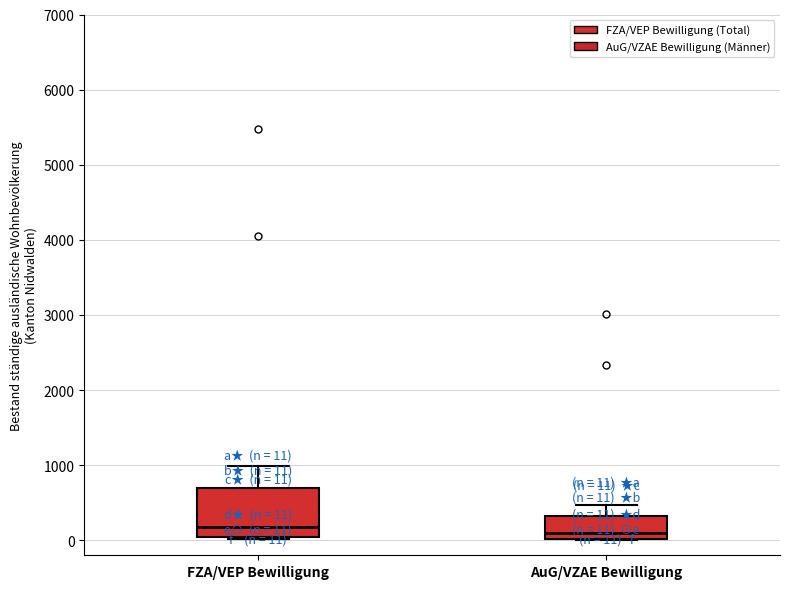

Comparing the boxes themselves (not the whiskers), which one is the tallest?

FZA/VEP Bewilligung